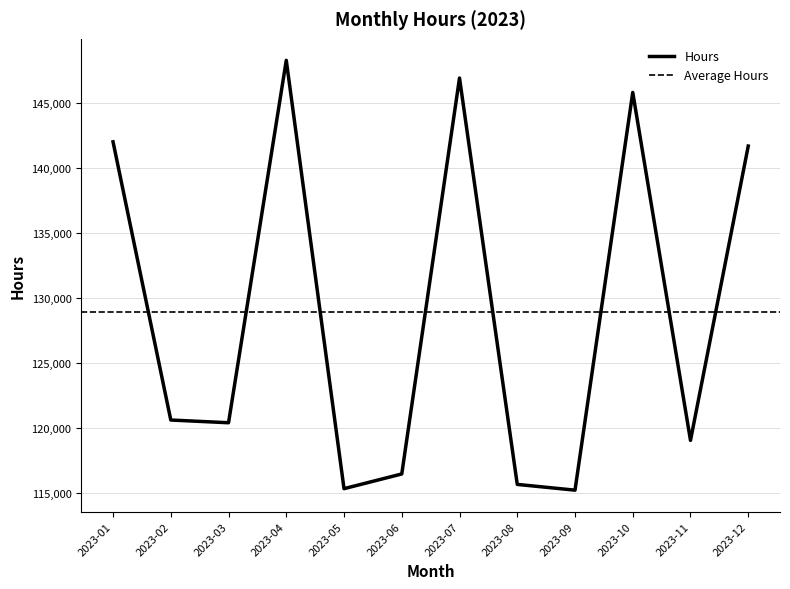

Approximately how many times larger is the value at 2023-05 compared to 2023-11?

1.0